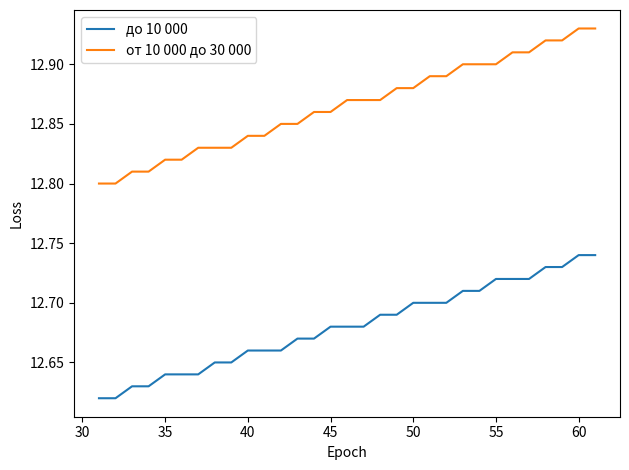

Which series has the largest range (max minus min)?

от 10 000 до 30 000